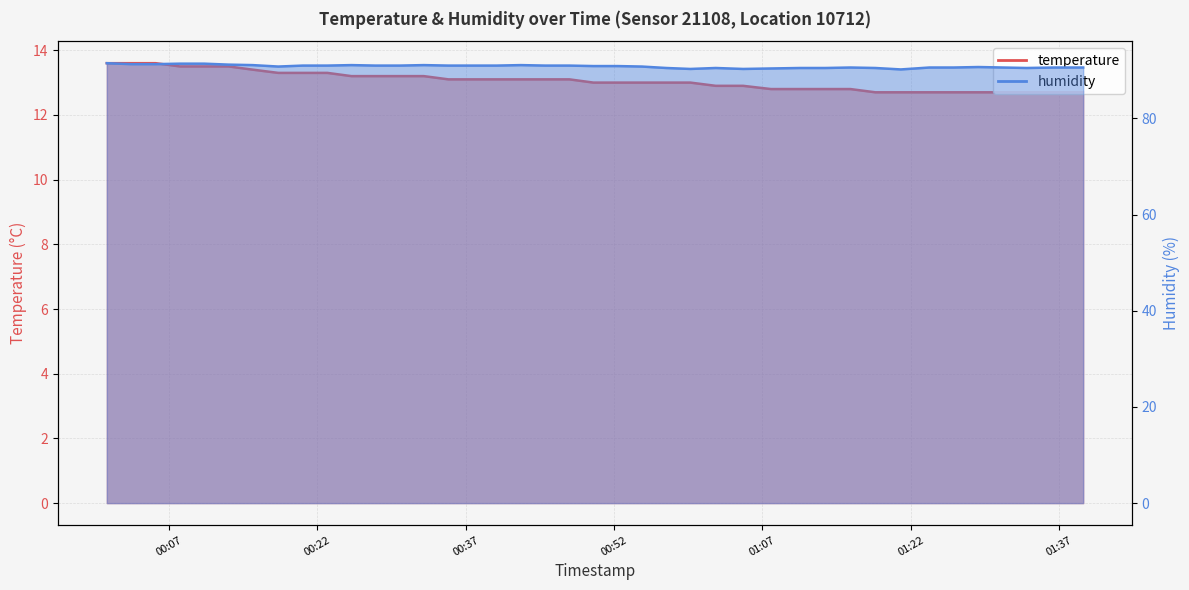

Count the temperature values in the range 12 to 13.

20